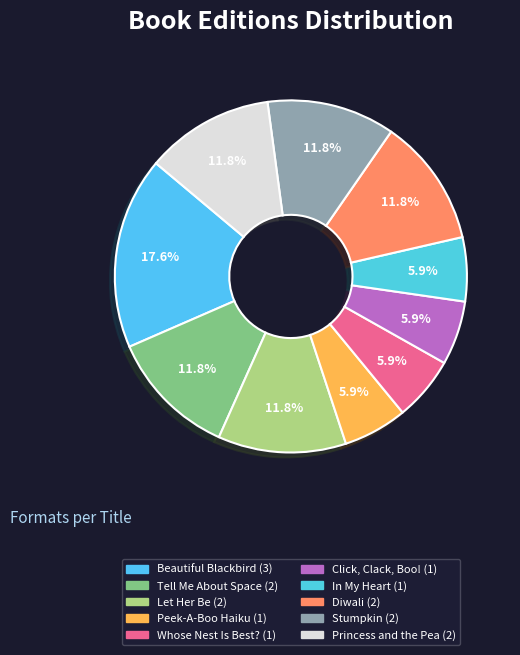

How many segments does this pie chart have?

10